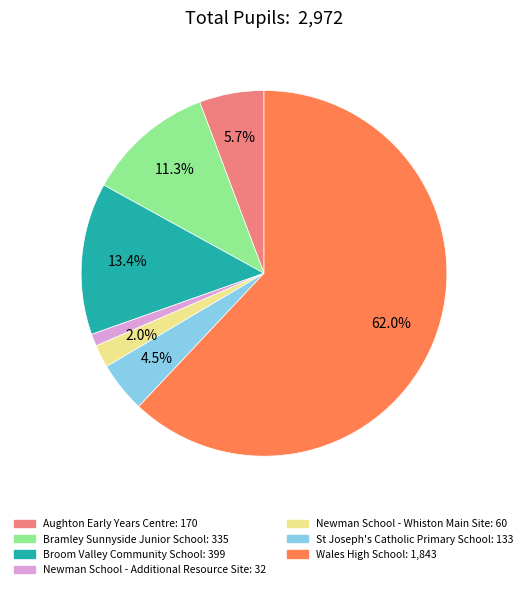

To the nearest percent, what is the difference between the largest and smallest slice percentages?

61%